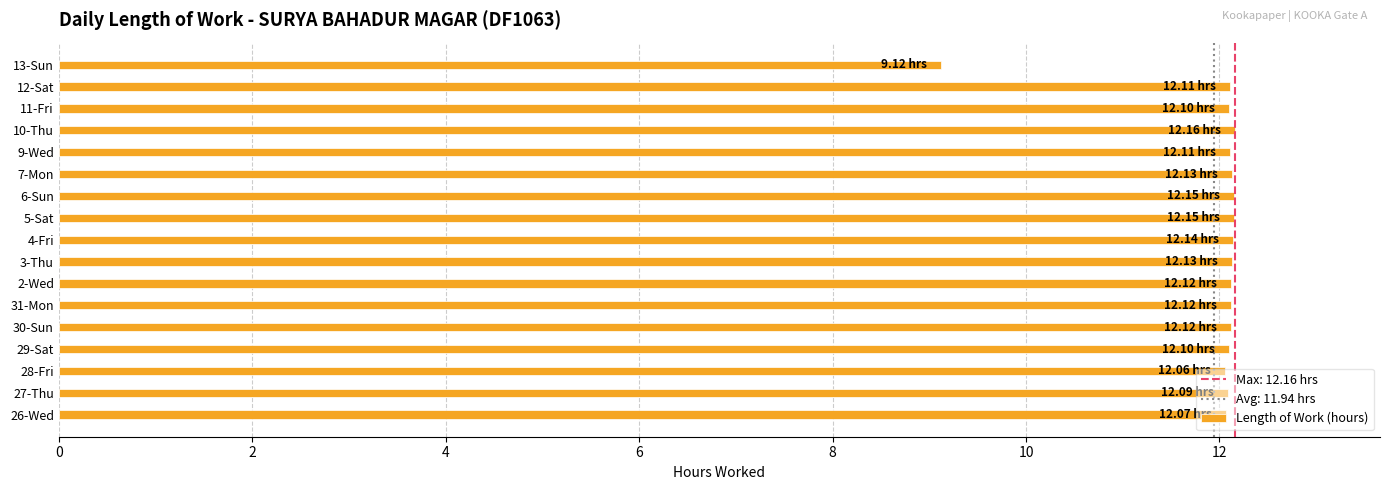

How many bars are there in total?

17